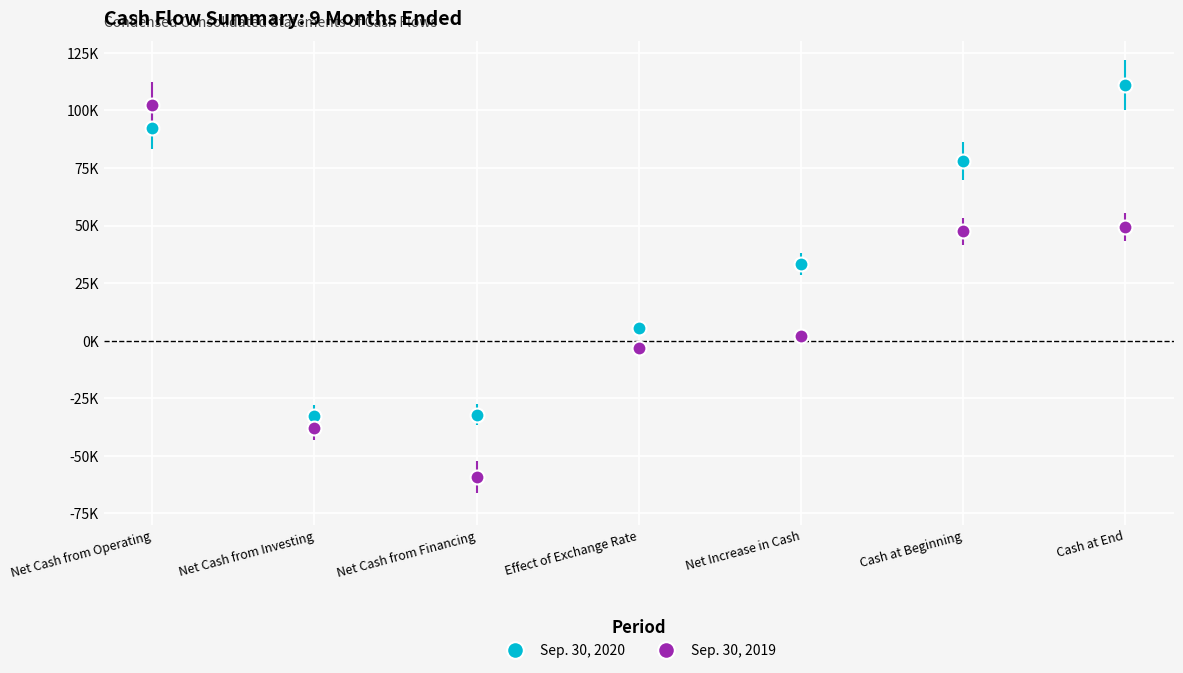

Does the chart have visible grid lines?

Yes